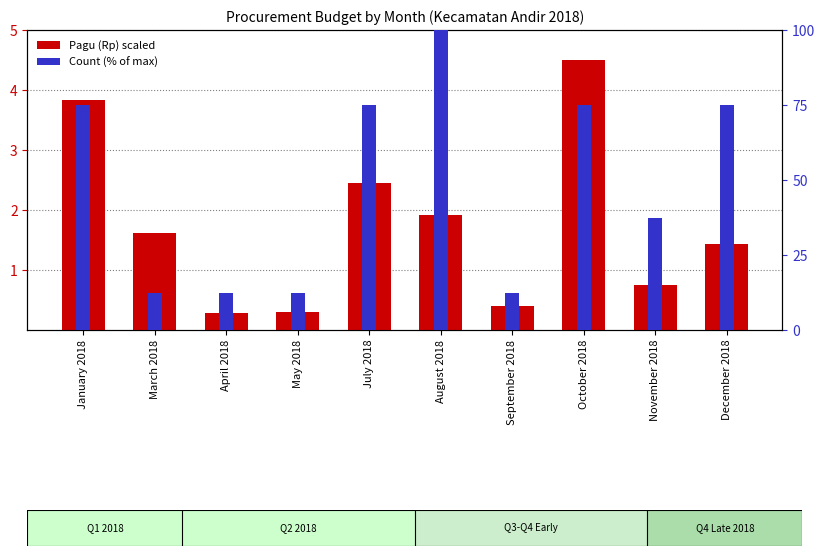

At how many categories does at least one series exceed 43?

5